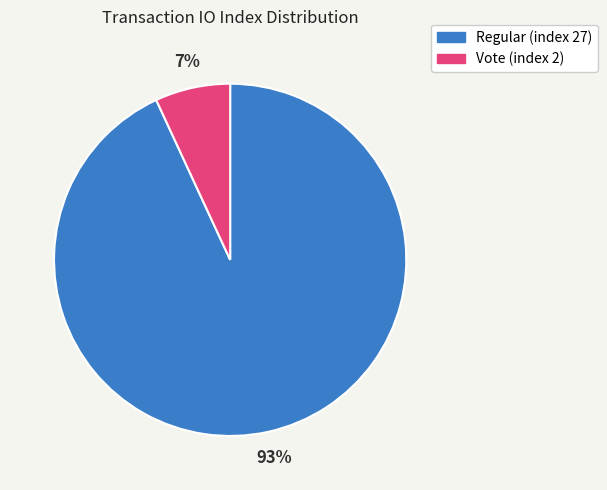

Is the sum of Vote (index 2) and Regular (index 27) greater than half?

Yes